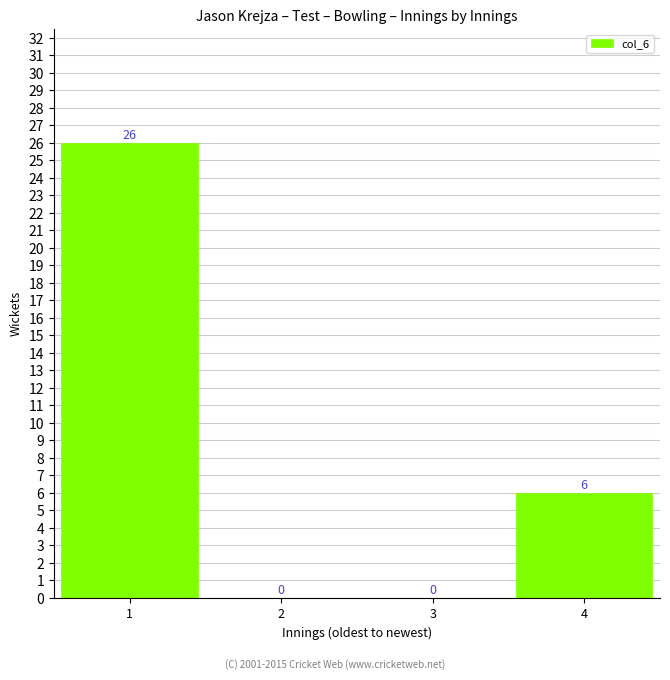

Reading left to right, transcribe all the data shown in this chart.

1=26	2=0	3=0	4=6